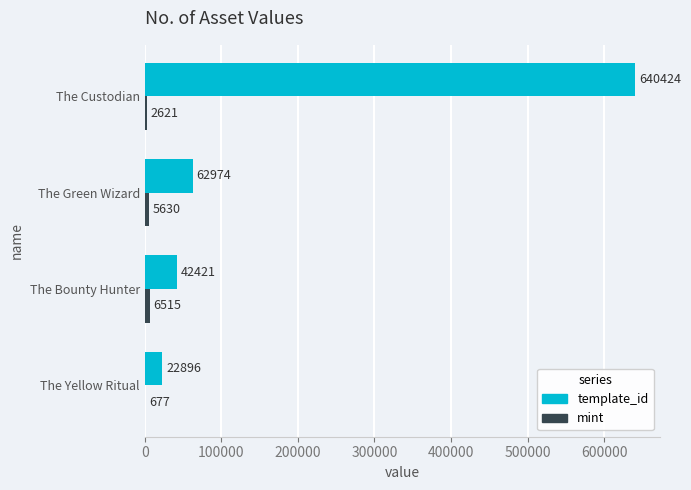

Which series has the largest total across all categories?

template_id